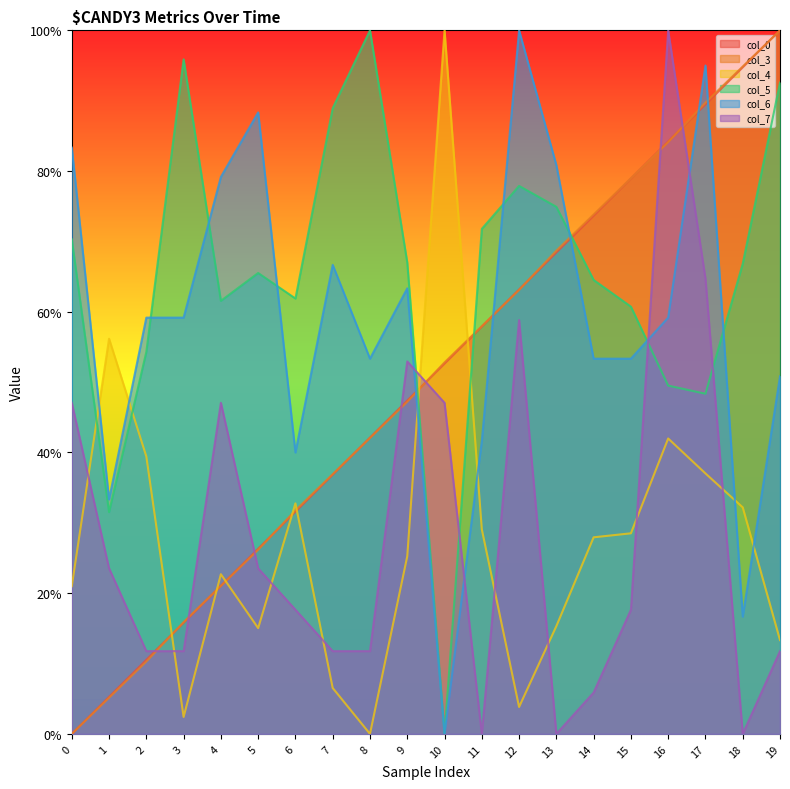

Where is the first local minimum for col_7?

11